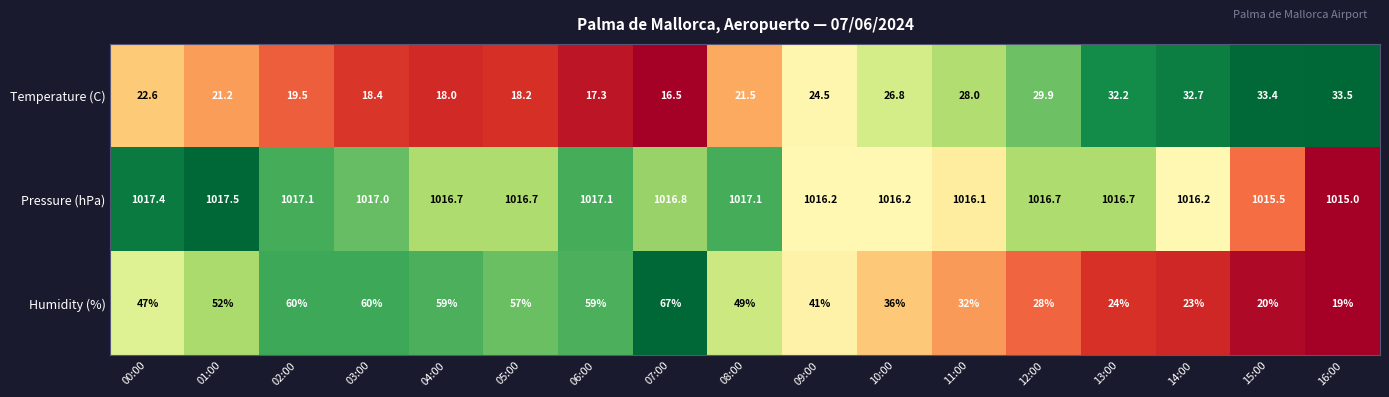

The value of Pressure (hPa) at 08:00 is 1649.6. True or false?

False